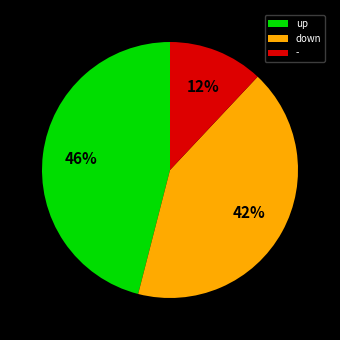

To the nearest percent, what portion does up represent?

46%